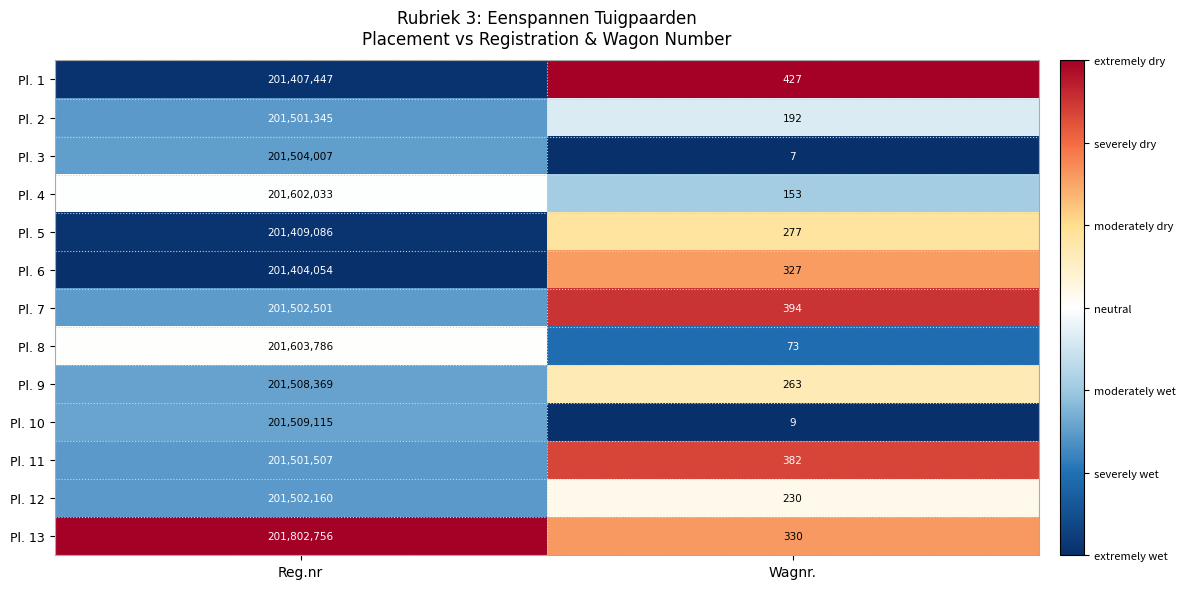

Reading left to right, what are all the values shown in this chart?

Pl. 1: Reg.nr=201407447	Wagnr.=427
Pl. 2: Reg.nr=201501345	Wagnr.=192
Pl. 3: Reg.nr=201504007	Wagnr.=7
Pl. 4: Reg.nr=201602033	Wagnr.=153
Pl. 5: Reg.nr=201409086	Wagnr.=277
Pl. 6: Reg.nr=201404054	Wagnr.=327
Pl. 7: Reg.nr=201502501	Wagnr.=394
Pl. 8: Reg.nr=201603786	Wagnr.=73
Pl. 9: Reg.nr=201508369	Wagnr.=263
Pl. 10: Reg.nr=201509115	Wagnr.=9
Pl. 11: Reg.nr=201501507	Wagnr.=382
Pl. 12: Reg.nr=201502160	Wagnr.=230
Pl. 13: Reg.nr=201802756	Wagnr.=330